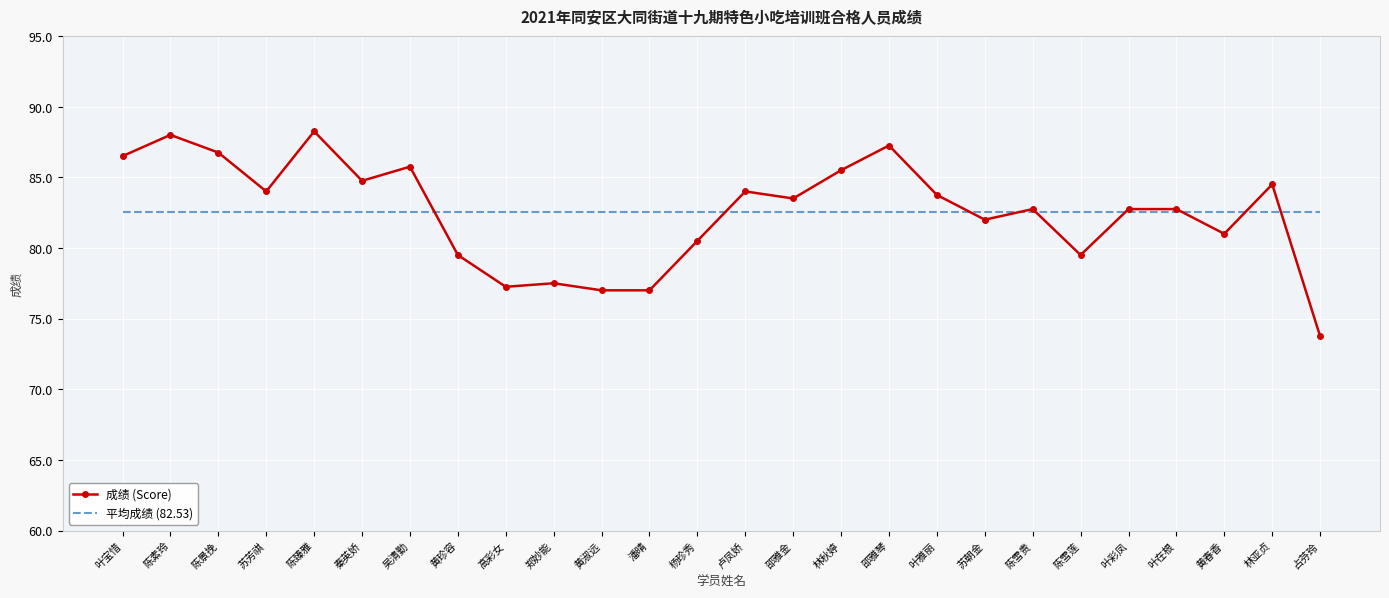

Is it true that 成绩 (Score) equals 88.0 at 陈素玲?

True